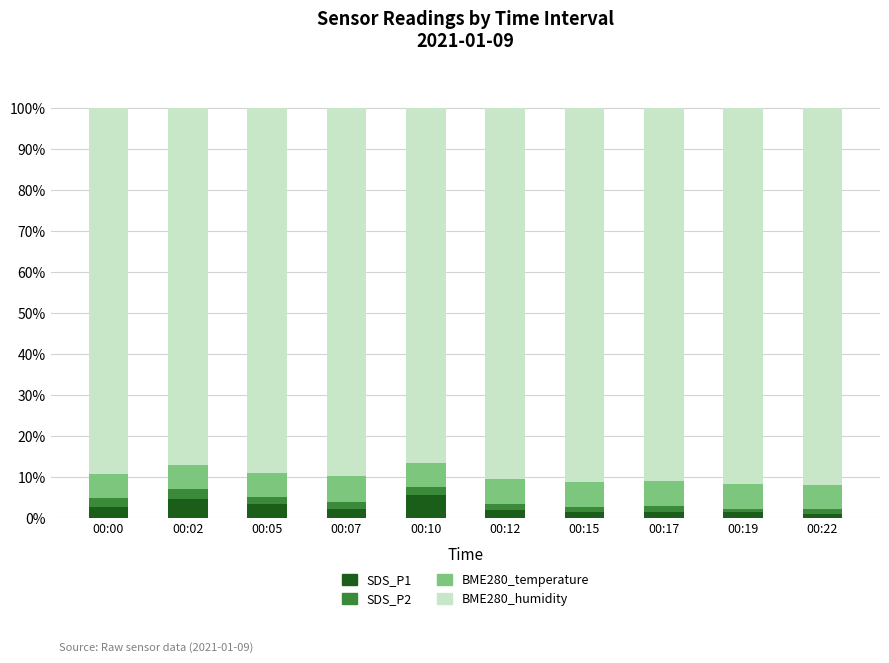

Is it true that SDS_P1 equals 2.2 at 00:07?

True